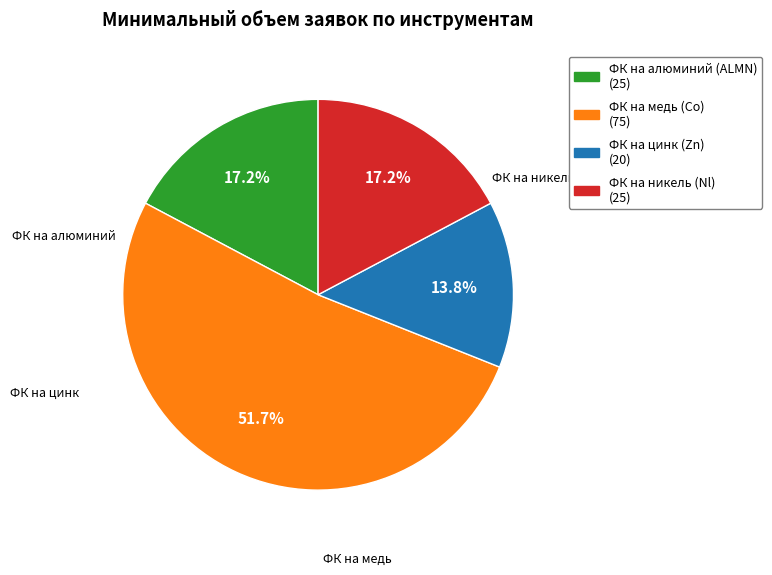

What is the largest slice in the pie chart?

ФК на медь (Co)